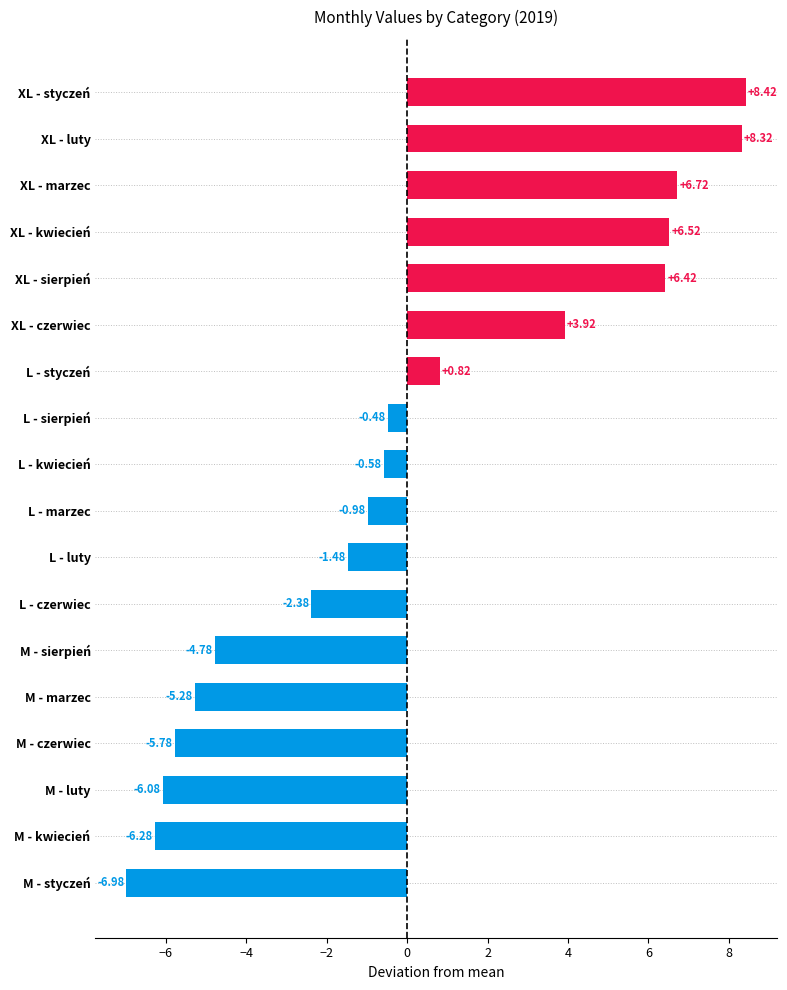

Which has a higher value, M - czerwiec or XL - kwiecień?

XL - kwiecień